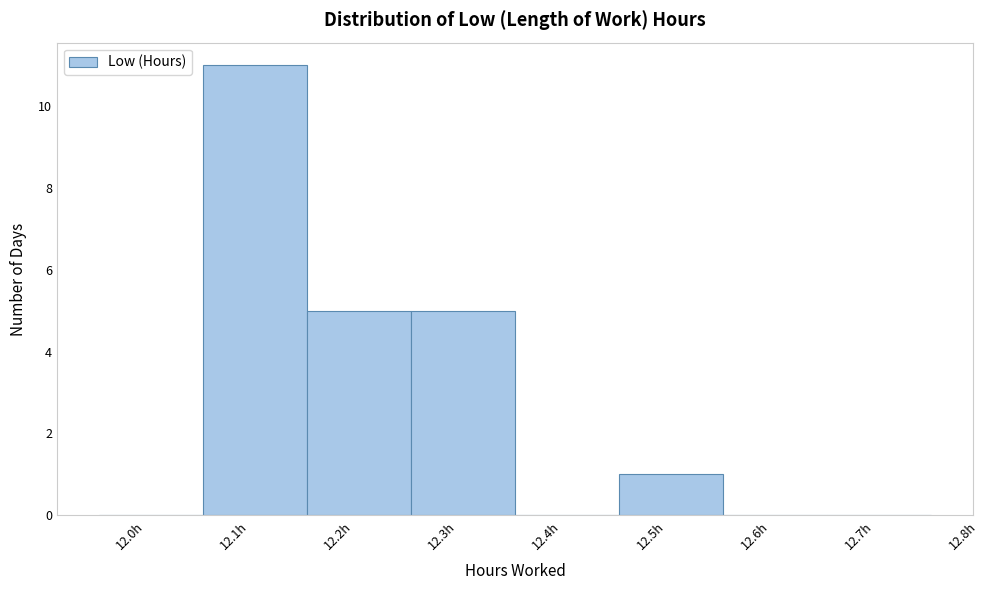

Reading left to right, list every bar in this chart as the range it spans on the x-axis followed by its height. The values are not printed on the chart, so give them approximately, as read against the axis.

11.97 to 12.07: 0
12.07 to 12.17: 11
12.17 to 12.27: 5
12.27 to 12.37: 5
12.37 to 12.47: 0
12.47 to 12.57: 1
12.57 to 12.67: 0
12.67 to 12.77: 0